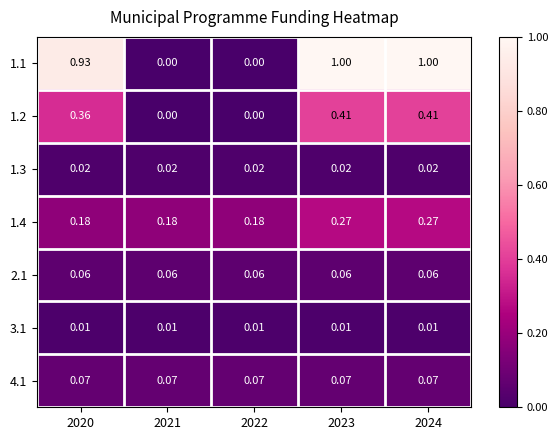

Is the value of 3.1 at 2023 greater than the value of 1.3 at 2024?

No